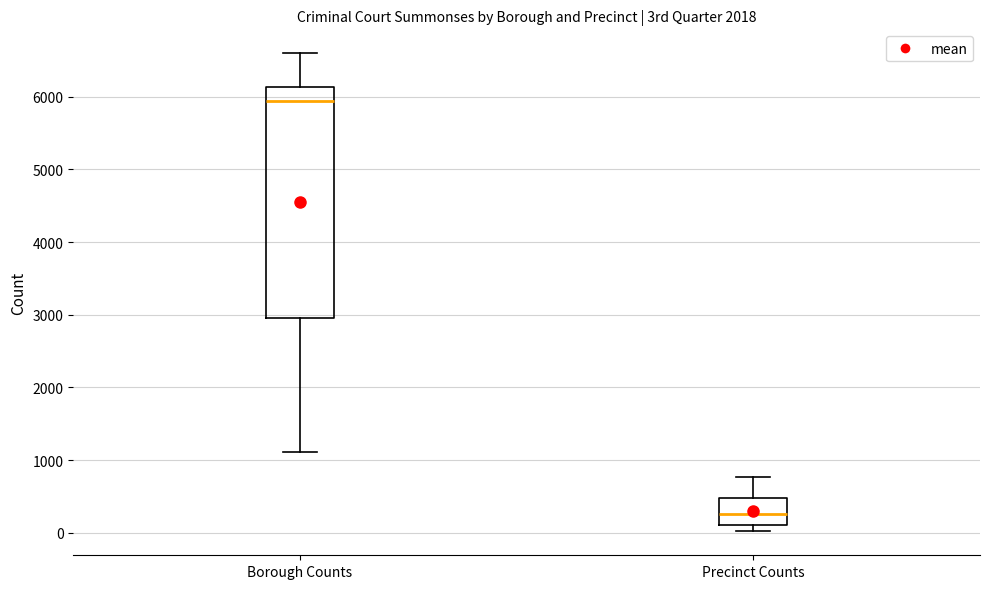

Reading left to right, transcribe this box plot: for each box, give where its median line is, the range the box spans, and where its two whiskers end, as read against the y-axis. The values are not printed on the chart, so give them approximately, as read against the axis.

Borough Counts: median 5900, box 3000 to 6100, whiskers 1100 to 6600
Precinct Counts: median 300, box 100 to 500, whiskers 0 to 800